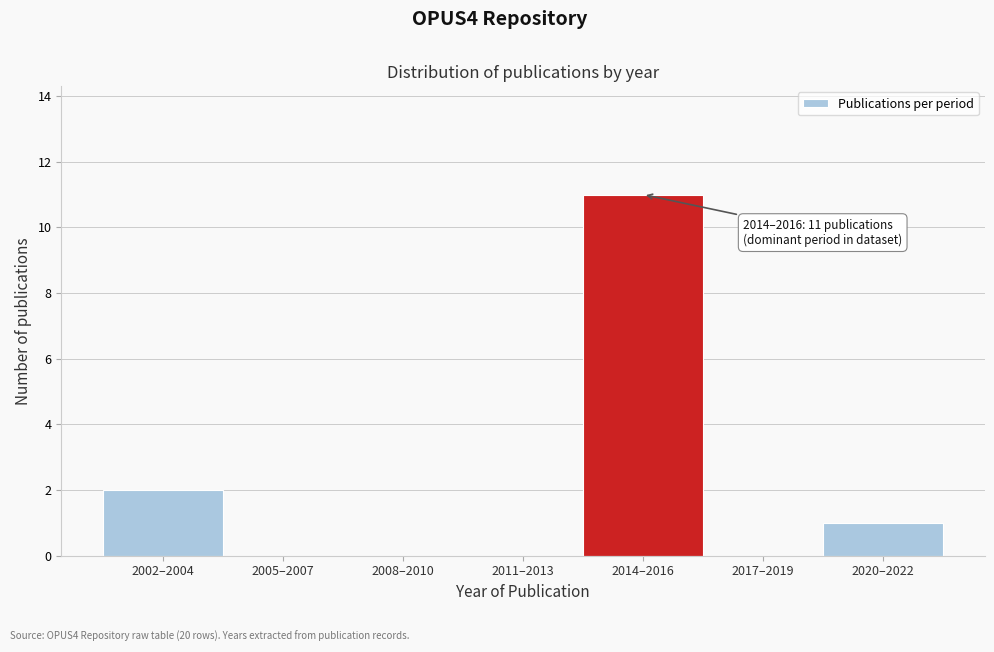

Reading right to left, what are all the values shown in this chart?

2020–2022=1	2017–2019=0	2014–2016=11	2011–2013=0	2008–2010=0	2005–2007=0	2002–2004=2